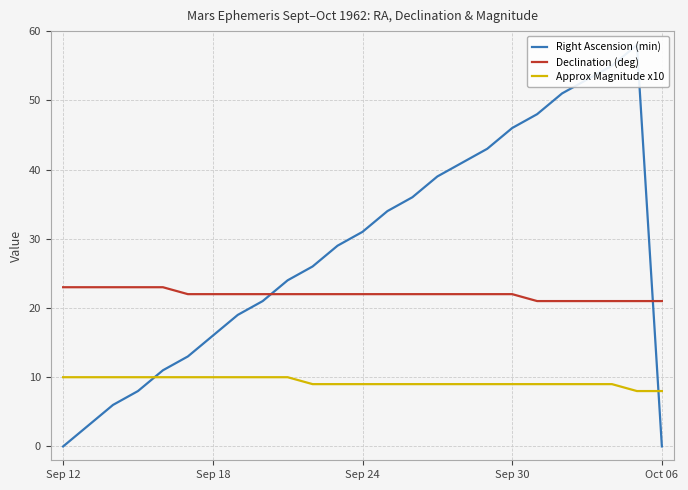

What is the spread (max minus min) of values at 7?

12